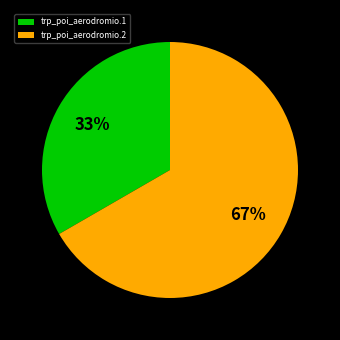

Approximately how many times larger is the value at trp_poi_aerodromio.1 compared to trp_poi_aerodromio.2?

0.5